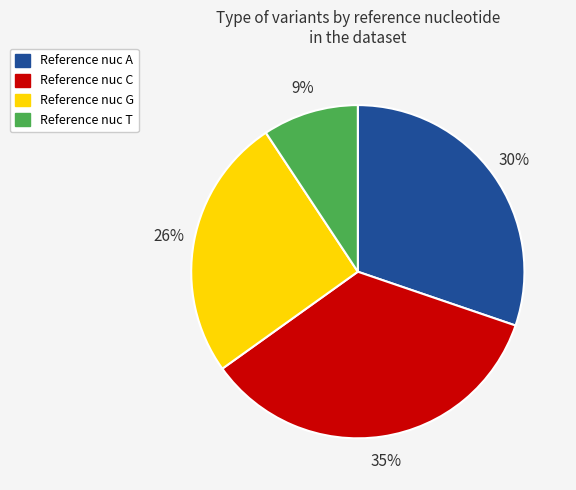

Count the number of slices in the pie.

4